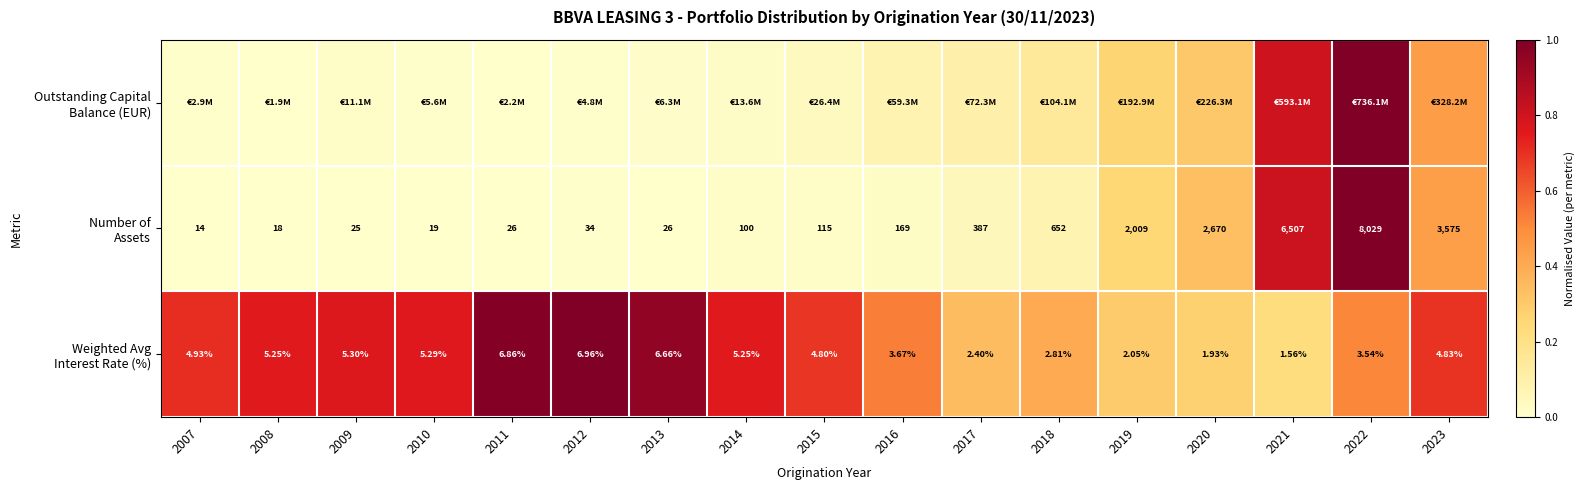

At which label is Number of Assets closest to 0?

2007